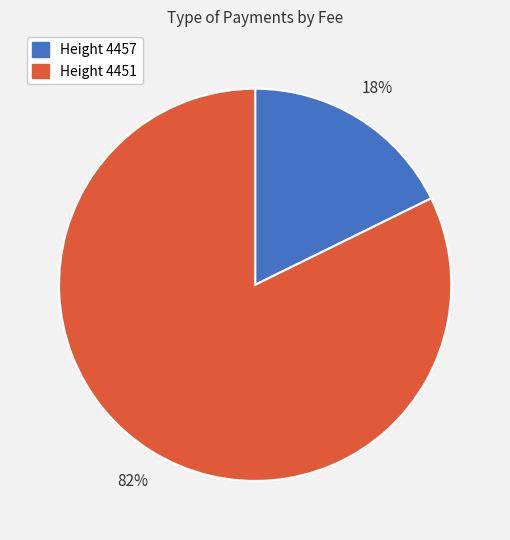

Between Height 4451 and Height 4457, which is larger?

Height 4451